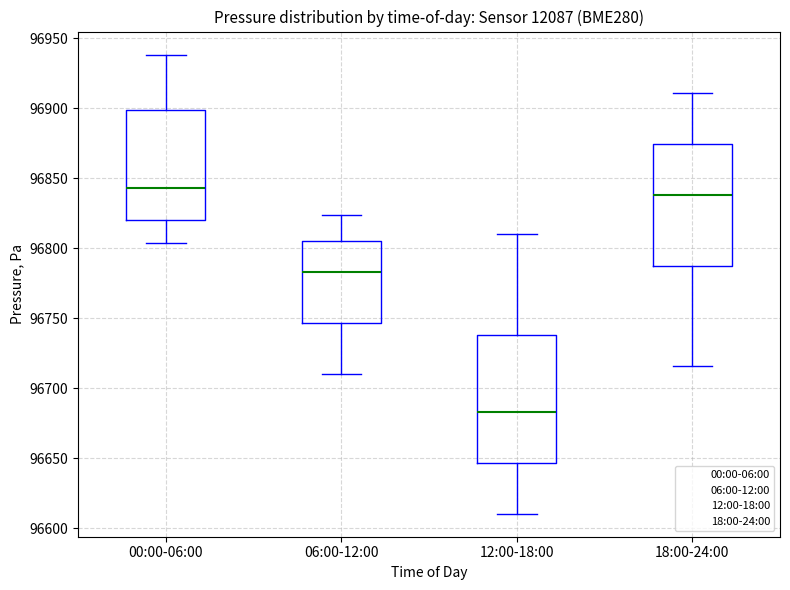

Where is the upper edge of the box for 06:00-12:00 on the y-axis? The values are not printed on the chart, so give them approximately, as read against the axis.

96805